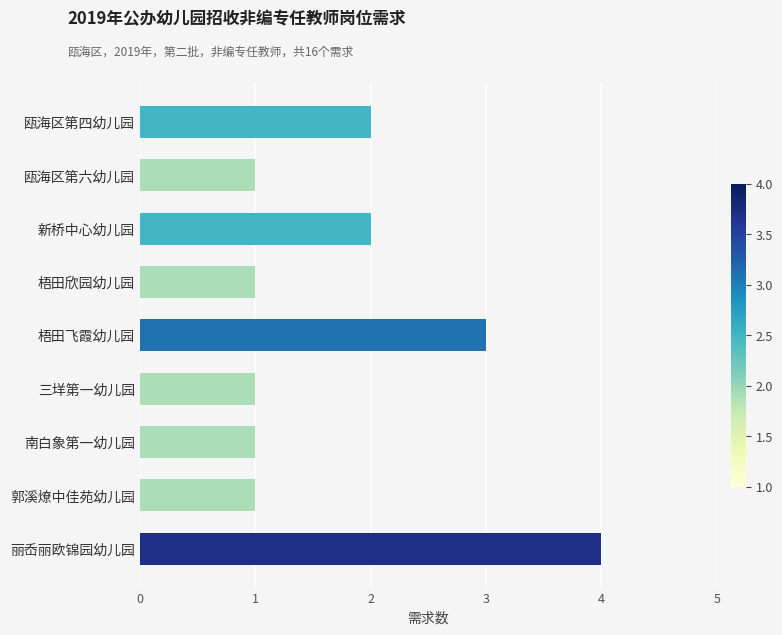

The chart shows a value of 1 at 新桥中心幼儿园. True or false?

False